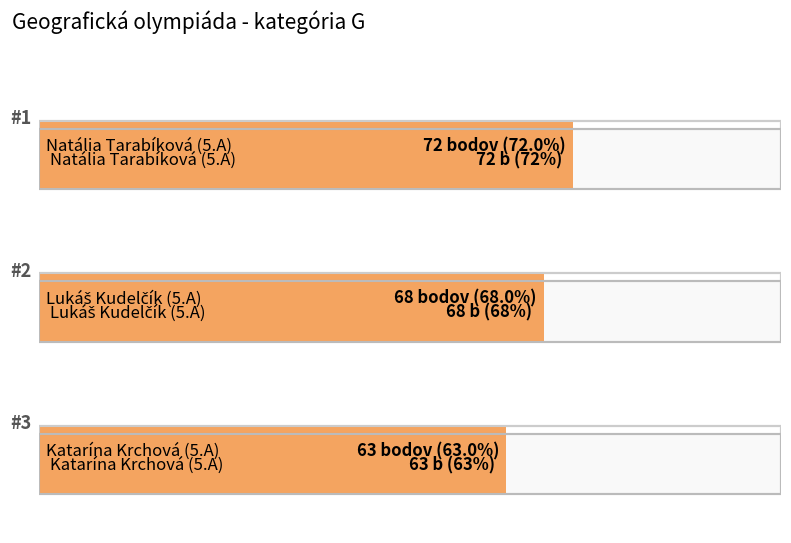

Count the number of values greater than 68.

1